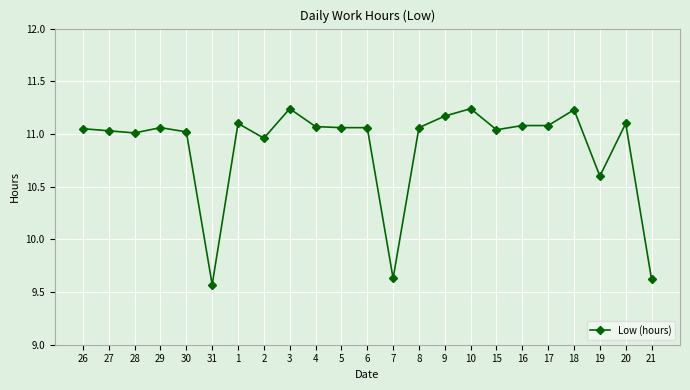

True or false: there are more than 0 points higher than both neighbors.

True